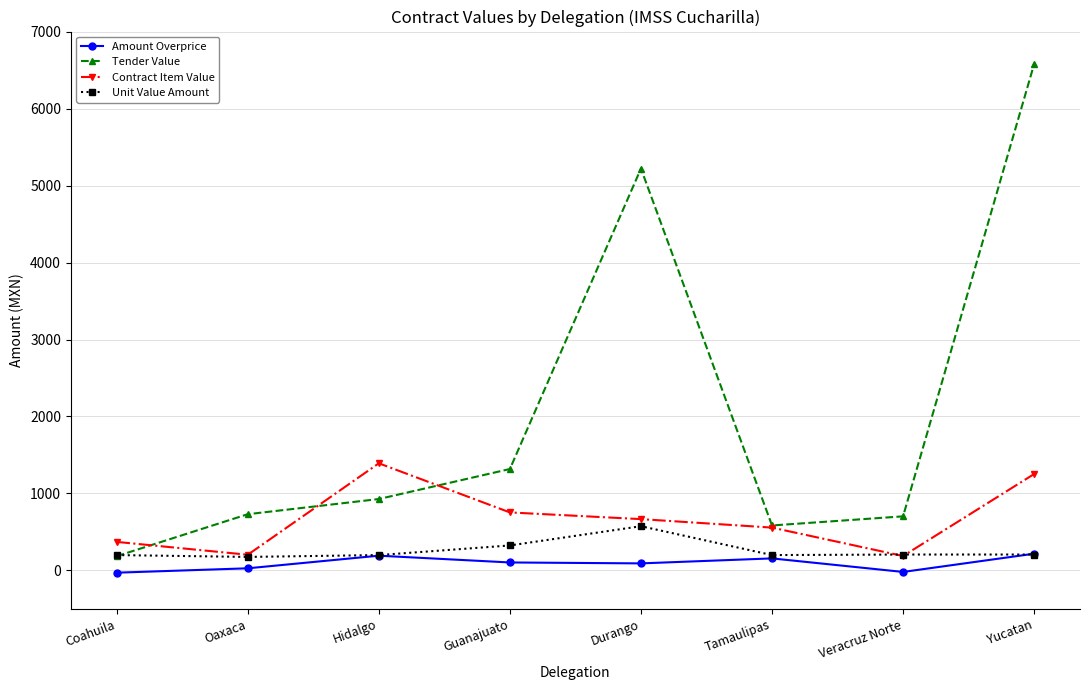

What is the maximum value for Unit Value Amount?

575.0